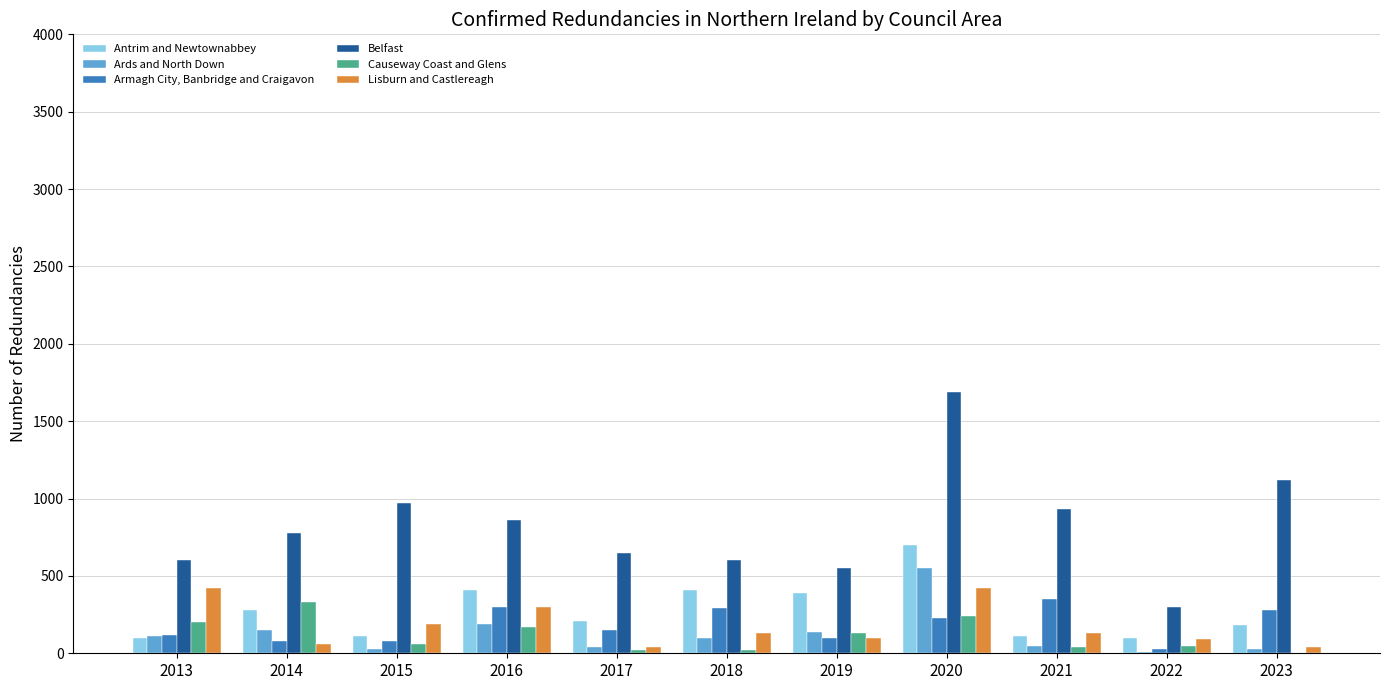

Between 2013 and 2014, which series saw the biggest shift?

Lisburn and Castlereagh